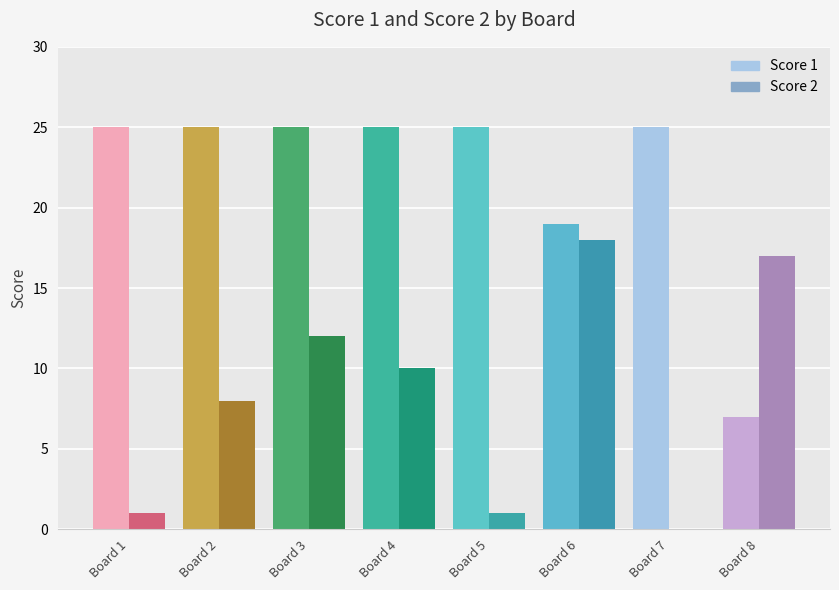

How many data points does each series have?

8